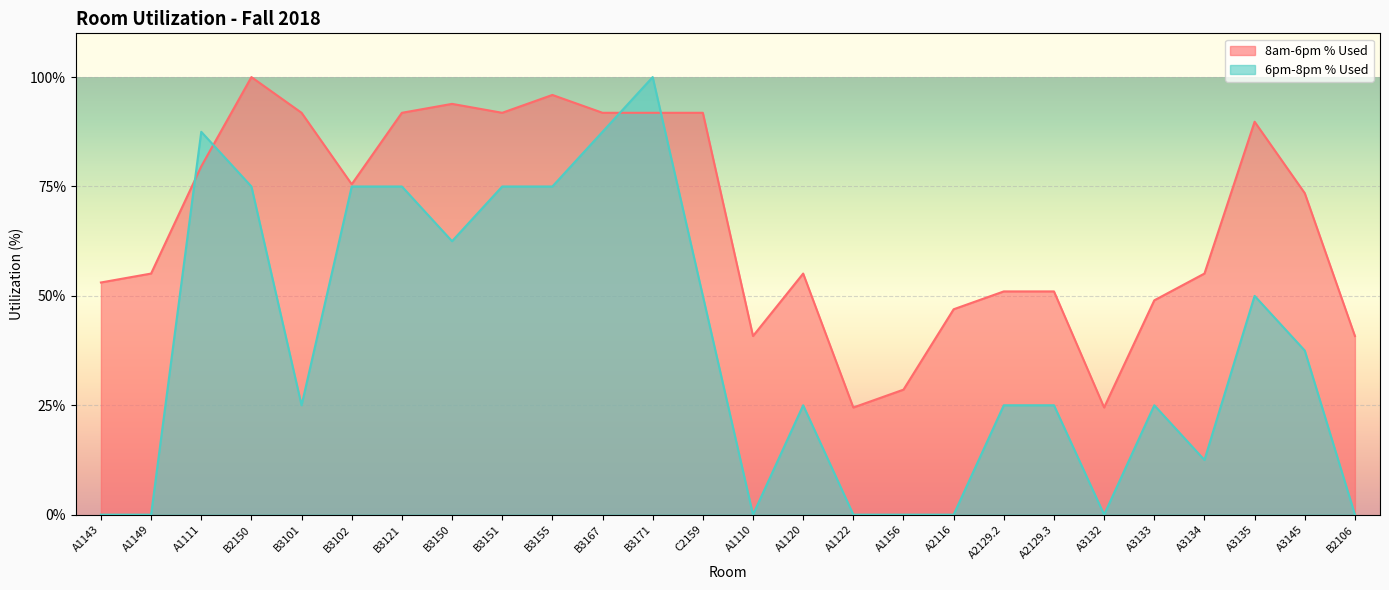

The value of 6pm-8pm % Used at A1149 is 0.0. True or false?

True